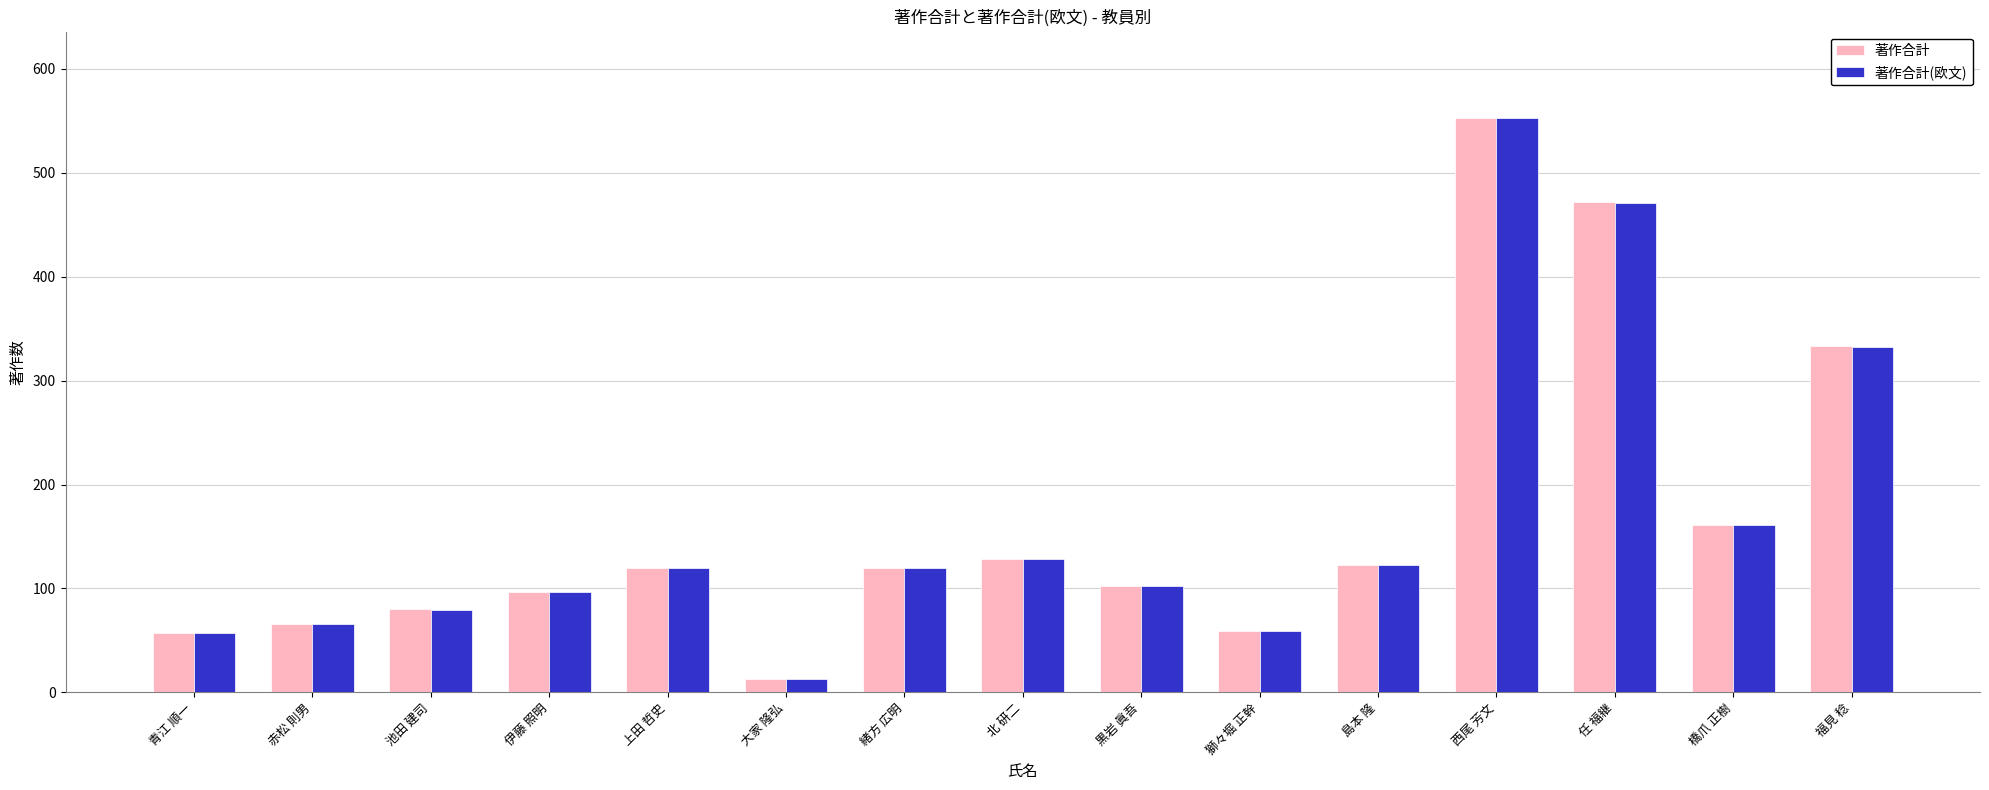

At which category does the chart reach its peak across all series?

西尾 芳文